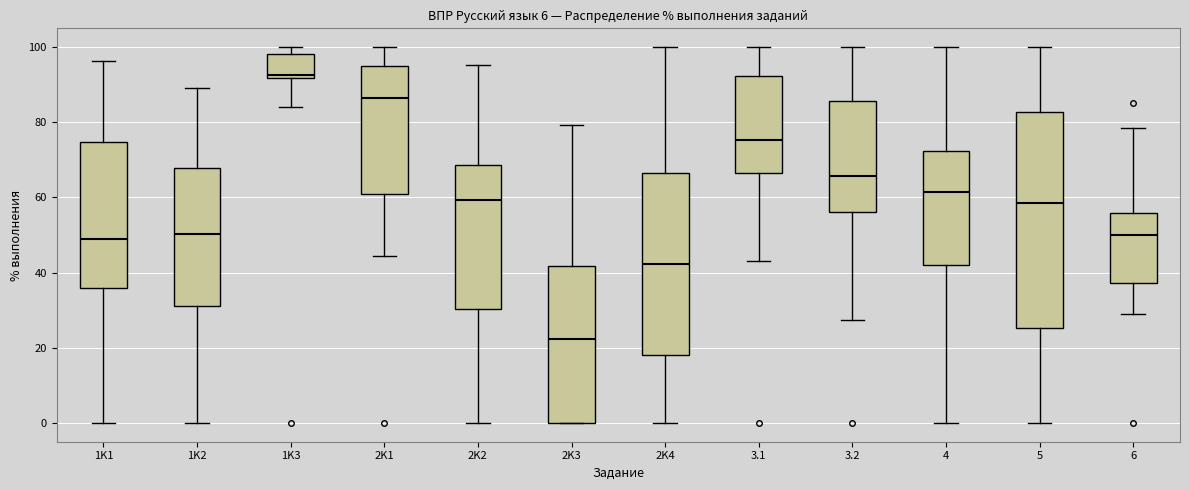

Which box is the tallest, from its lower edge to its upper edge?

5